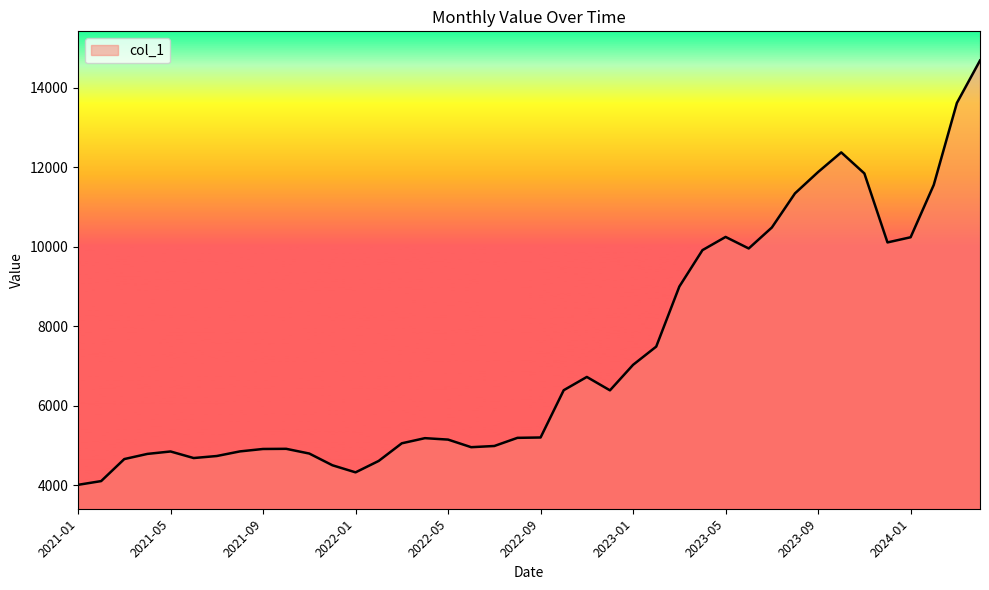

What is the smallest value displayed?

4009